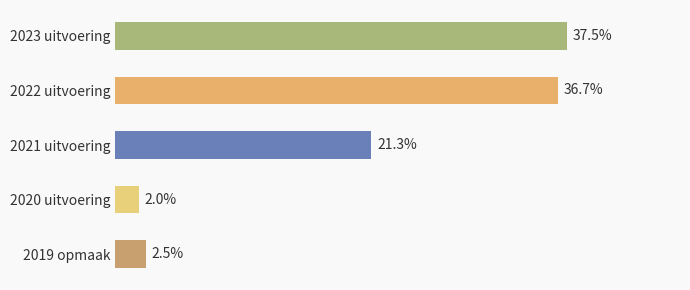

Does the chart contain any negative values?

No